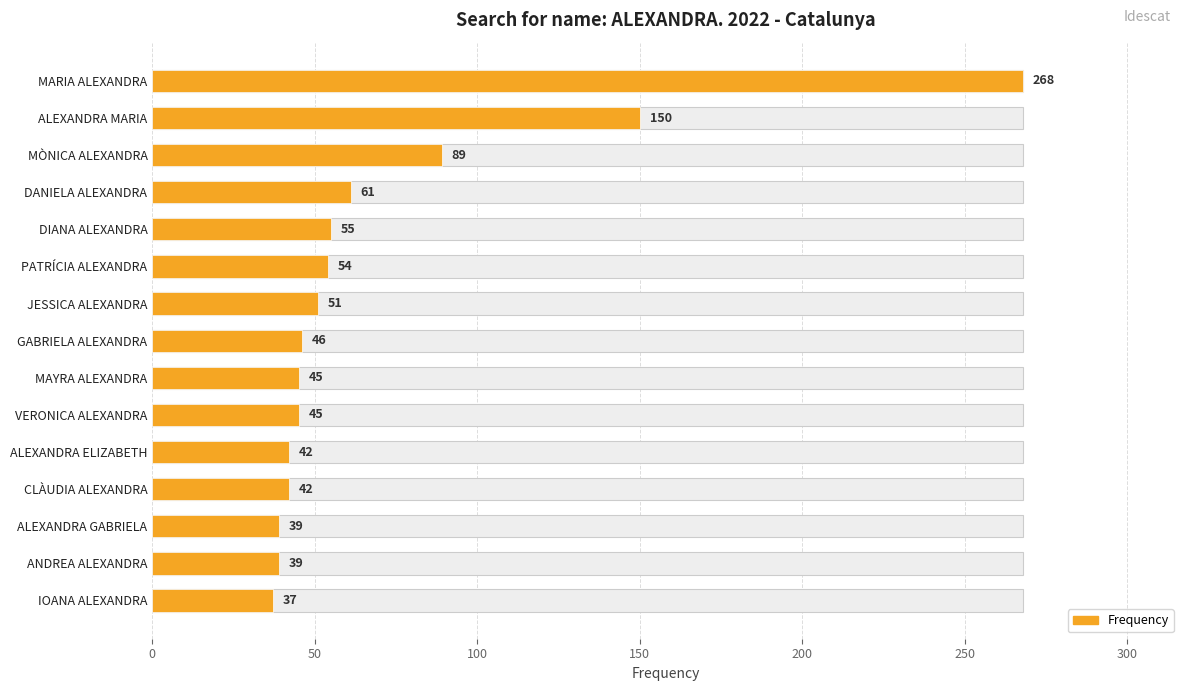

What is the average value?

71